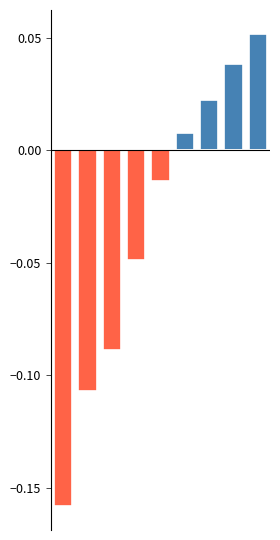

True or false: Below mean has a value of -0.2 at 1.

False